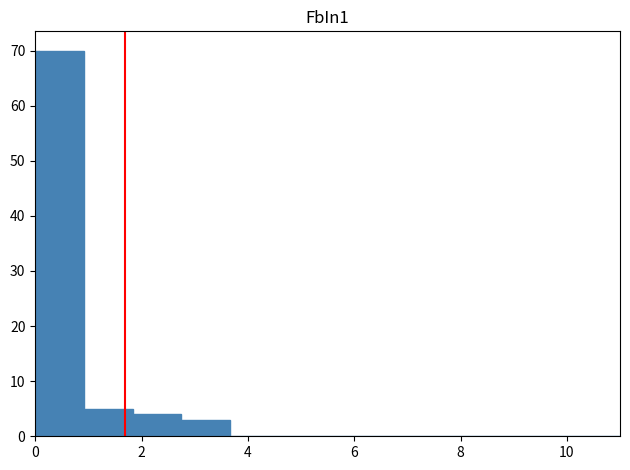

Which range on the x-axis has the tallest bar?

0.0 to 1.0